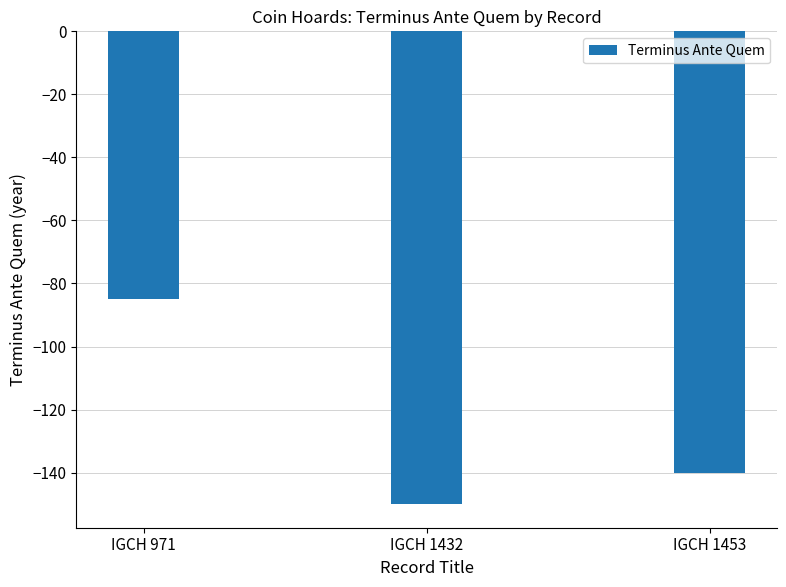

Reading left to right, extract all data points from this chart.

IGCH 971=-85	IGCH 1432=-150	IGCH 1453=-140